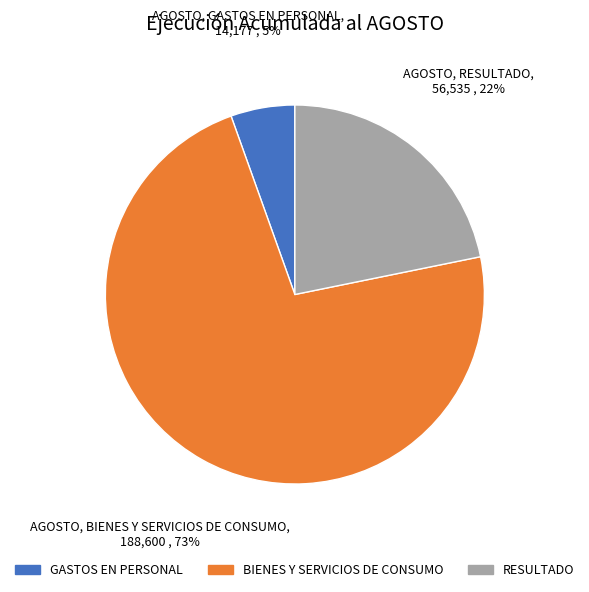

True or false: BIENES Y SERVICIOS DE CONSUMO accounts for 81% of the total.

False